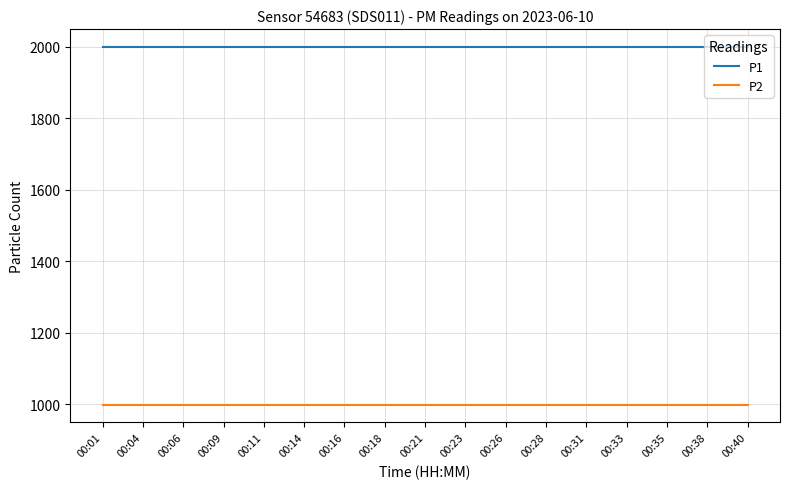

Reading left to right, what are all the values shown in this chart?

P1: 00:01=1999.9	00:04=1999.9	00:06=1999.9	00:09=1999.9	00:11=1999.9	00:14=1999.9	00:16=1999.9	00:18=1999.9	00:21=1999.9	00:23=1999.9	00:26=1999.9	00:28=1999.9	00:31=1999.9	00:33=1999.9	00:35=1999.9	00:38=1999.9	00:40=1999.9
P2: 00:01=999.9	00:04=999.9	00:06=999.9	00:09=999.9	00:11=999.9	00:14=999.9	00:16=999.9	00:18=999.9	00:21=999.9	00:23=999.9	00:26=999.9	00:28=999.9	00:31=999.9	00:33=999.9	00:35=999.9	00:38=999.9	00:40=999.9